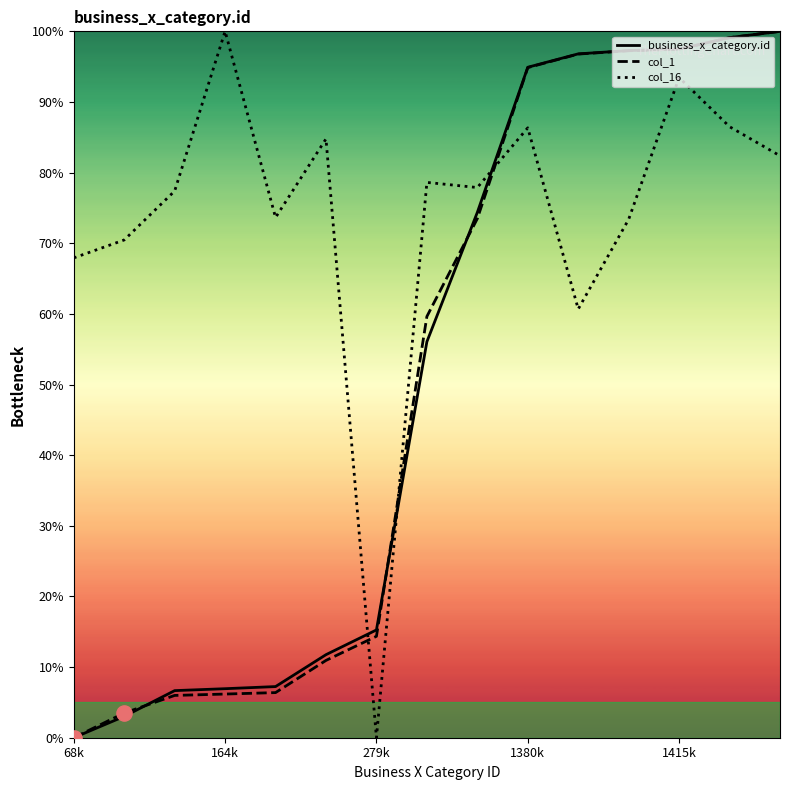

Which series has the largest total across all categories?

col_16